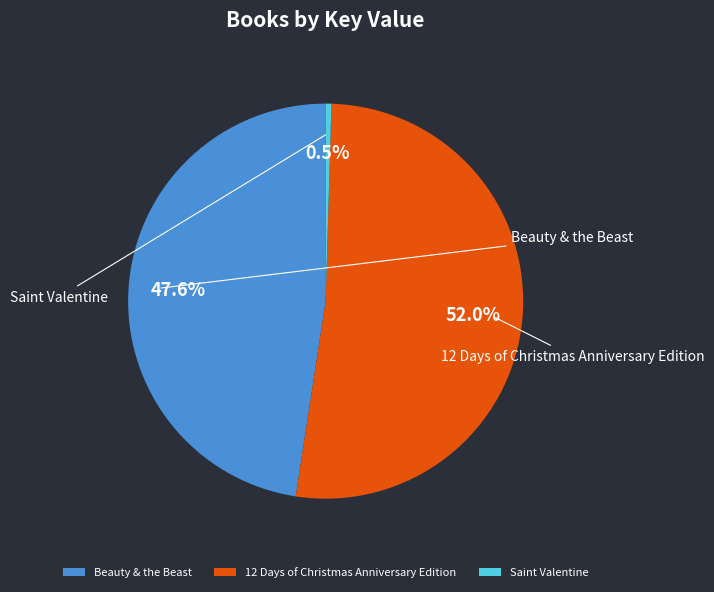

What is the ratio of the value at Beauty & the Beast to the value at Saint Valentine?

101.8